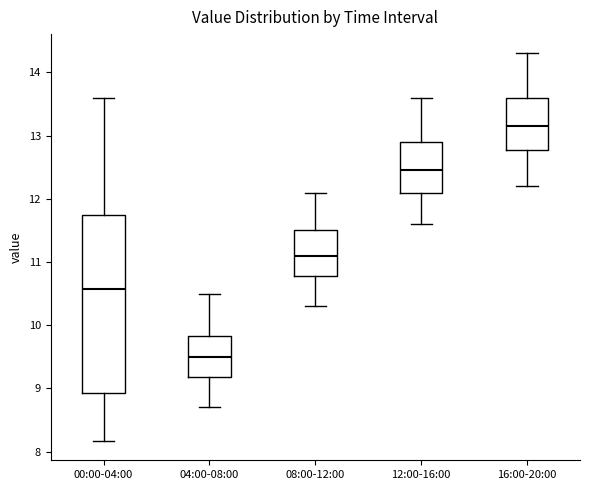

Reading left to right, read every box against the y-axis: the position of its median line, the range the box covers, and the ends of its whiskers. The values are not printed on the chart, so give them approximately, as read against the axis.

00:00-04:00: median 10.6, box 8.9 to 11.7, whiskers 8.2 to 13.6
04:00-08:00: median 9.5, box 9.2 to 9.8, whiskers 8.7 to 10.5
08:00-12:00: median 11.1, box 10.8 to 11.5, whiskers 10.3 to 12.1
12:00-16:00: median 12.5, box 12.1 to 12.9, whiskers 11.6 to 13.6
16:00-20:00: median 13.2, box 12.8 to 13.6, whiskers 12.2 to 14.3